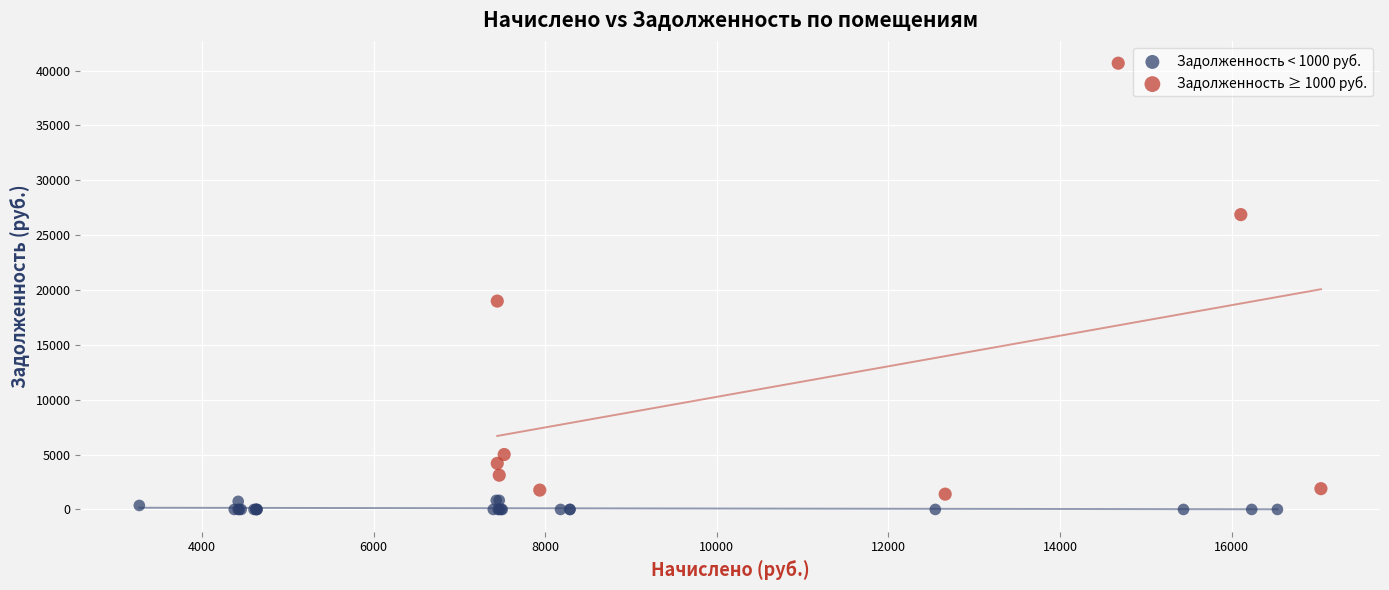

Which series contains the highest Y value?

Задолженность ≥ 1000 руб.